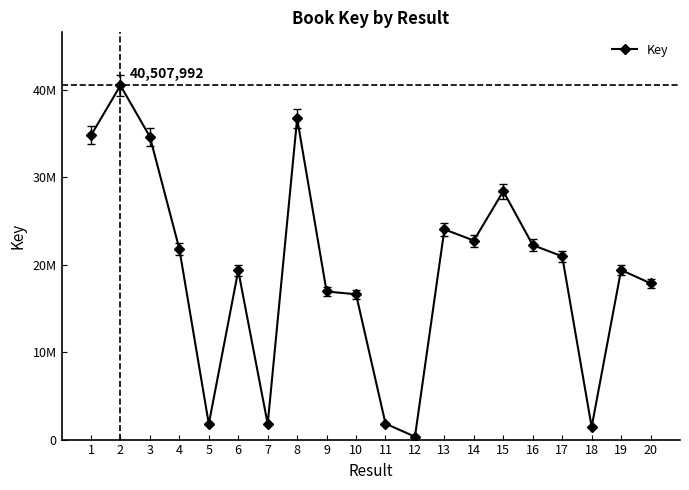

Reading left to right, list all the values displayed in this chart.

1=34799484	2=40507992	3=34641071	4=21809277	5=1788666	6=19341325	7=1781809	8=36734738	9=16938965	10=16621508	11=1828304	12=326506	13=24045437	14=22768468	15=28412466	16=22244854	17=20963177	18=1440818	19=19400108	20=17876883